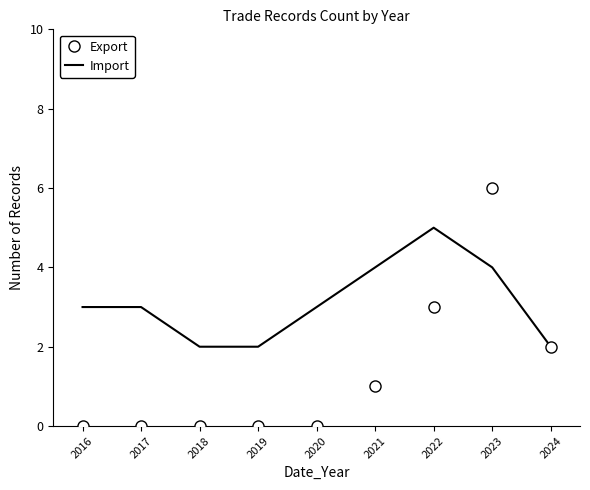

Which series has the largest total across all categories?

Import